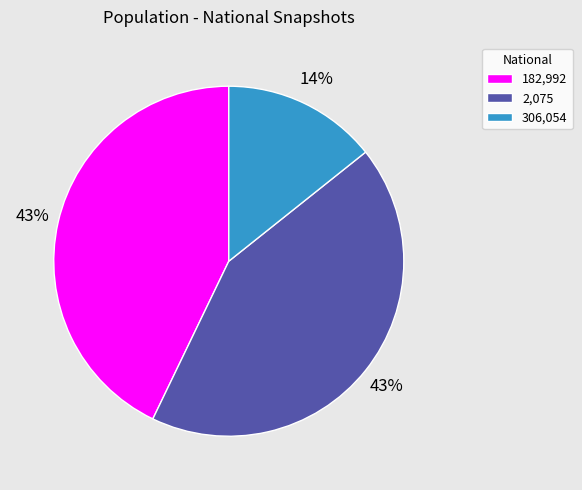

How many slices are in this pie chart?

3